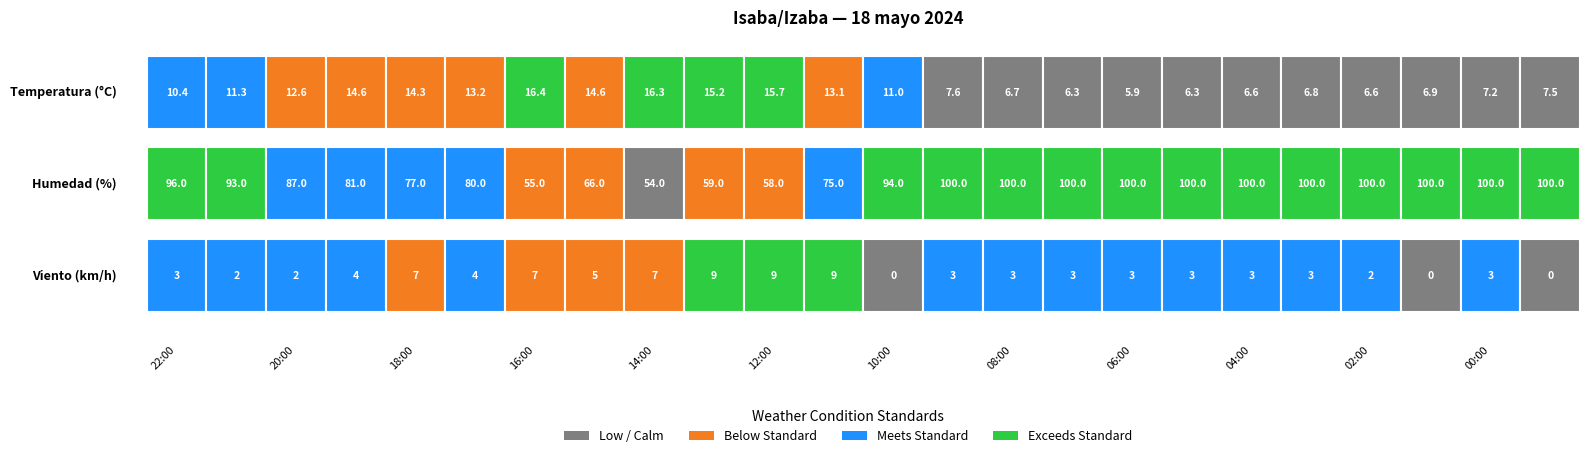

How many data points in Velocidad_viento are less than 3?

6